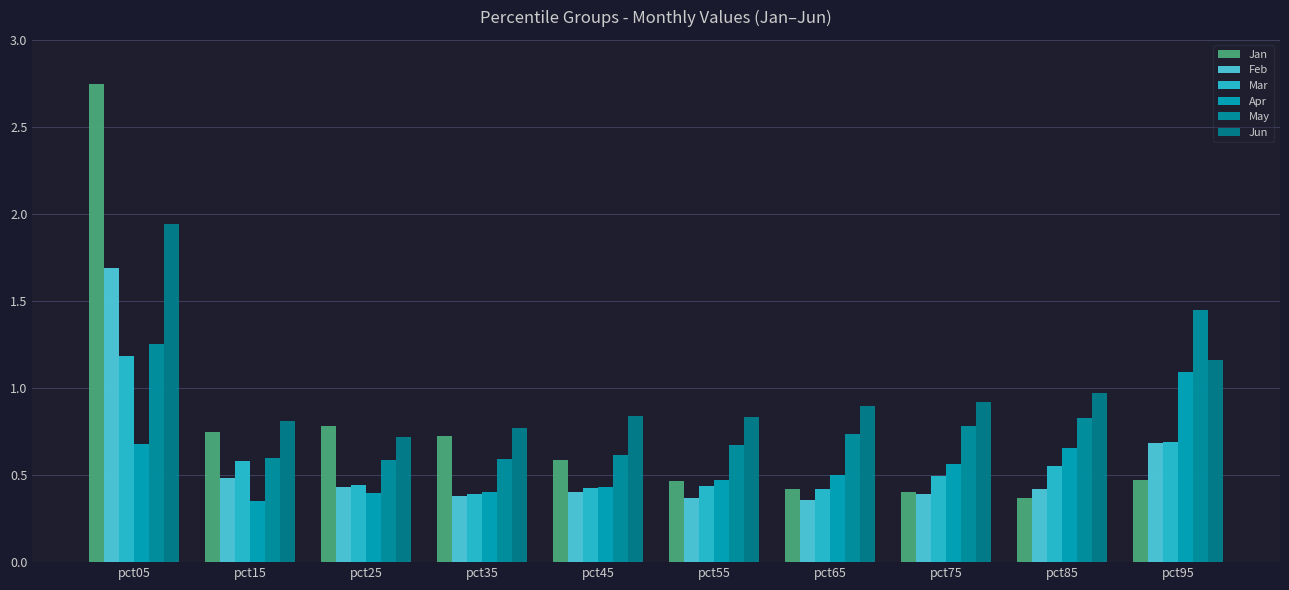

What is the value of the Mar bar at the 10th from the left?

0.7